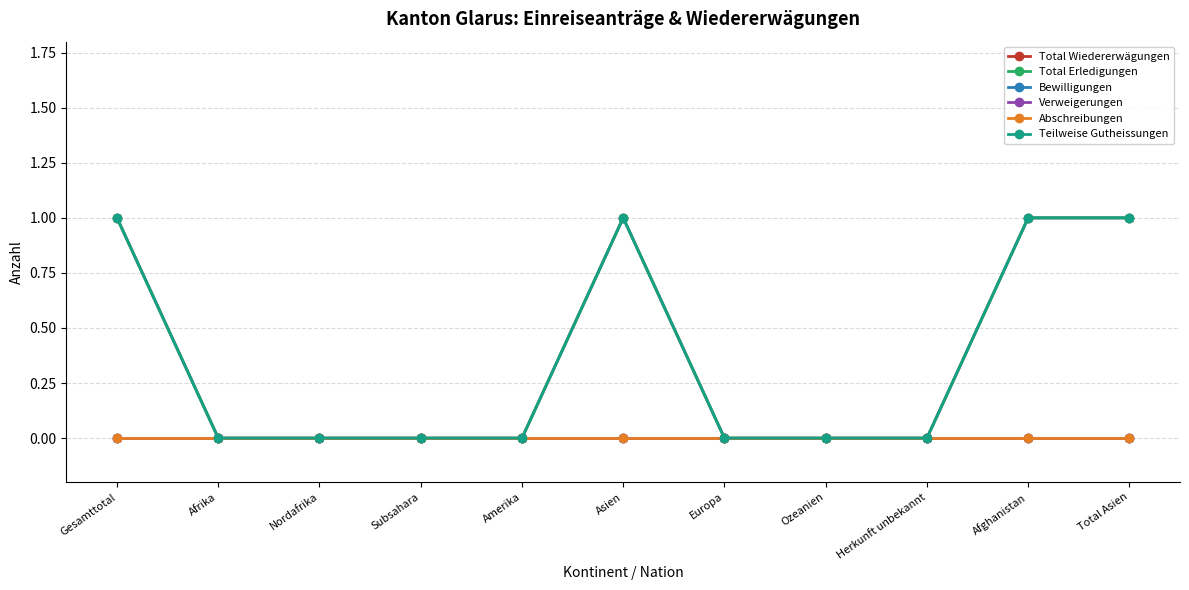

Which series has the widest spread of values?

Total Wiedererwägungen